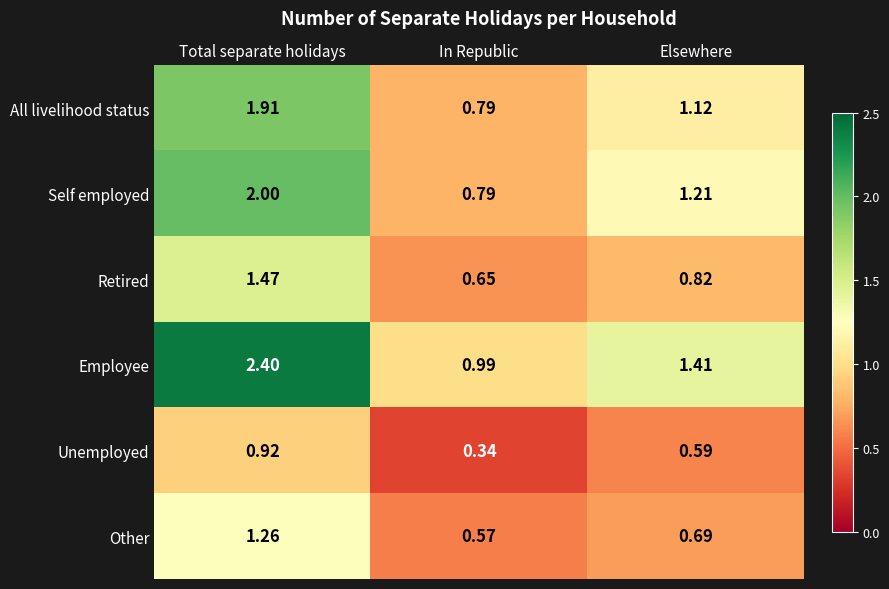

At which category does the chart reach its peak across all series?

Total separate holidays